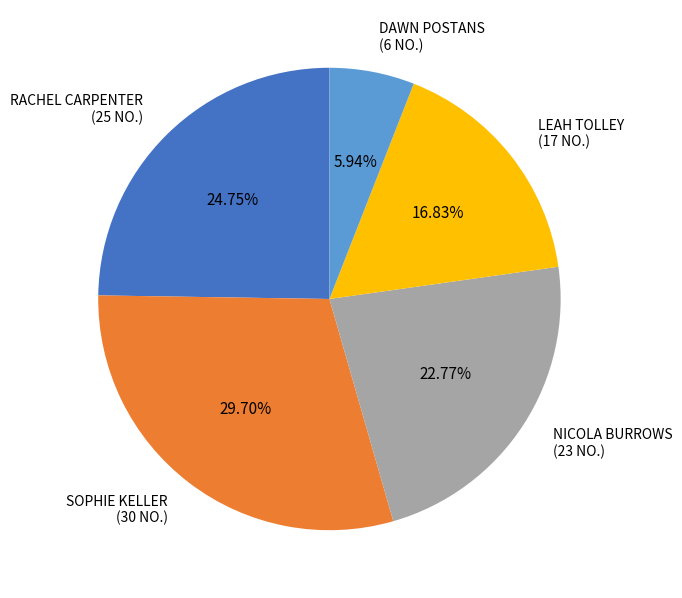

To the nearest percent, what portion does DAWN POSTANS represent?

6%